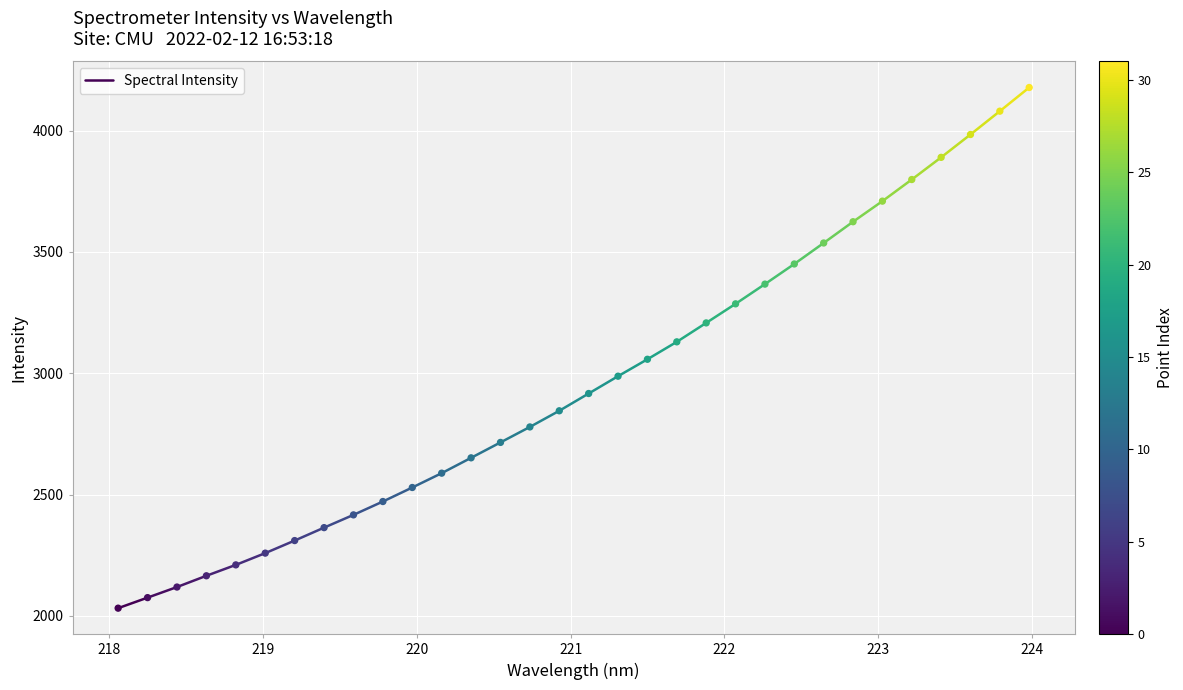

What is the range of Y values (max minus min)?

2145.7